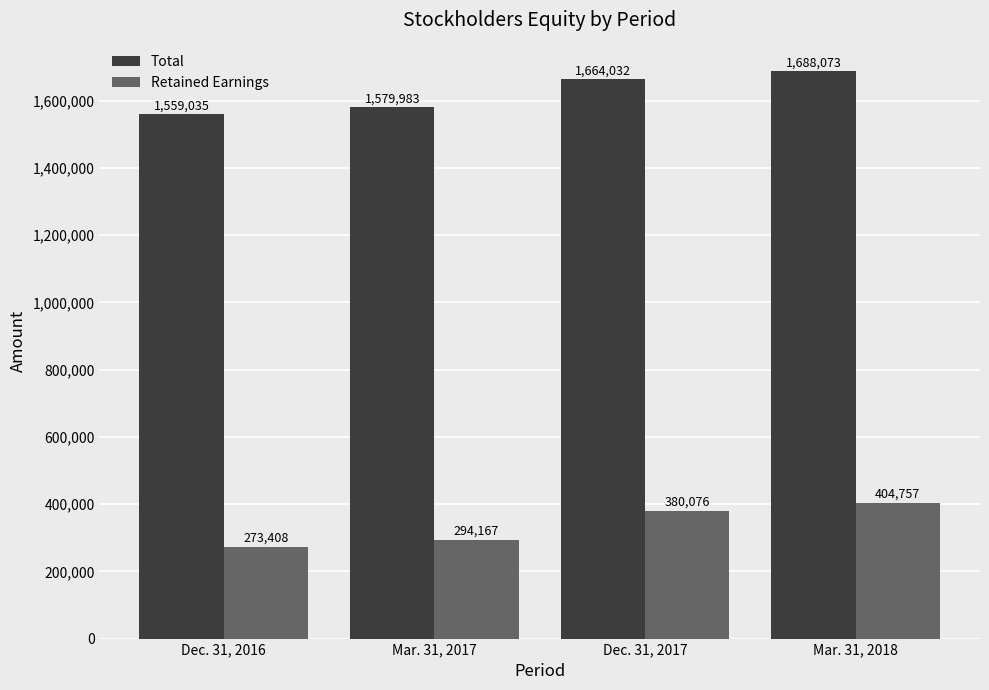

What position from the left is Mar. 31, 2018?

4